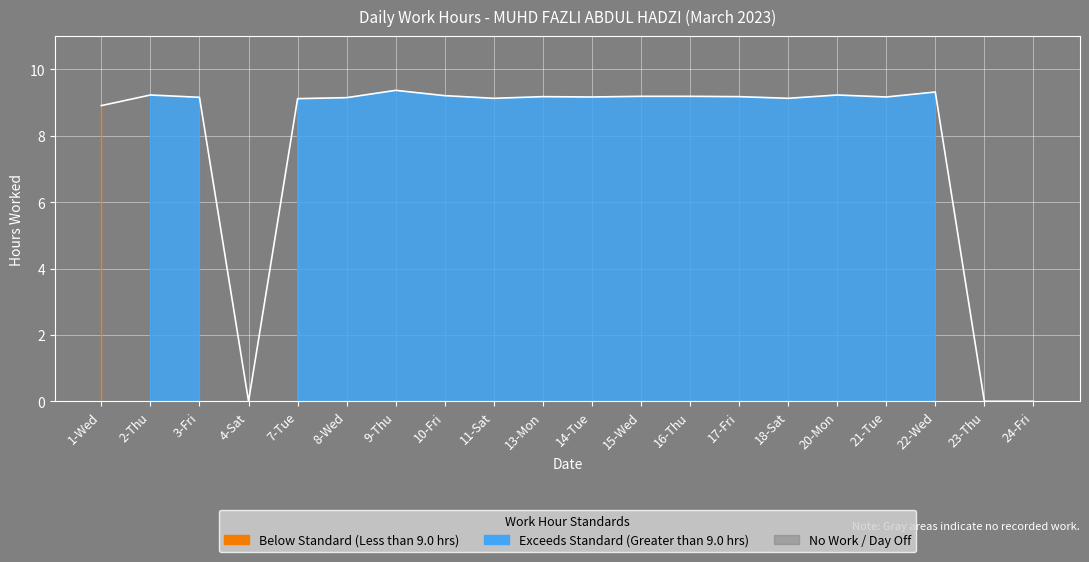

How many interior local valleys (lower than both neighbors) does the data have?

5